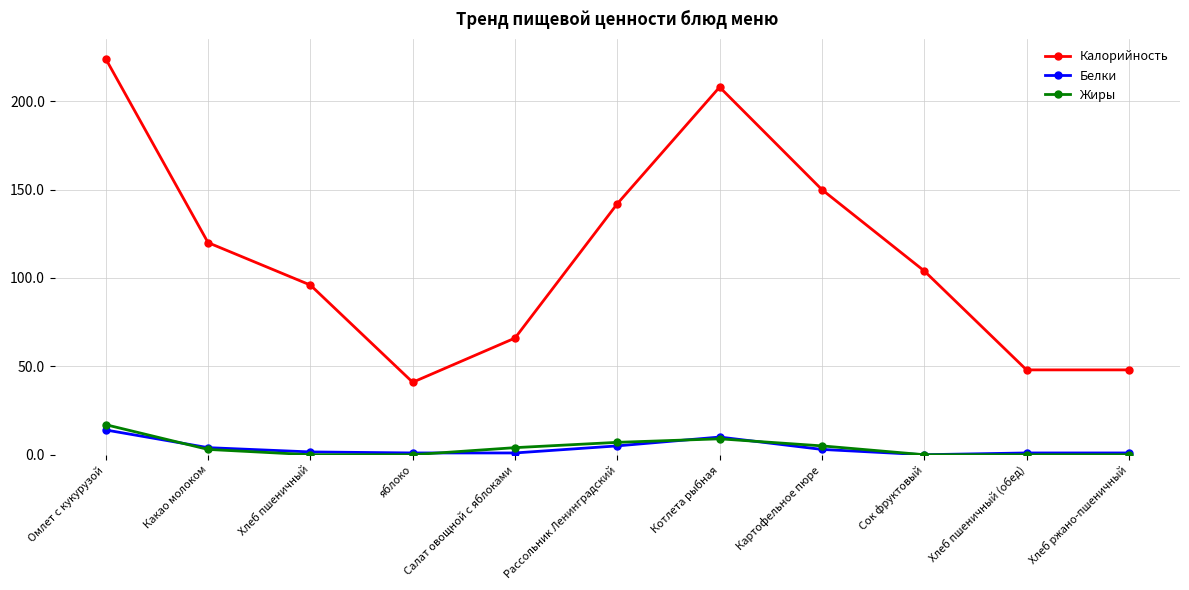

True or false: Белки and Калорийность cross at least once.

False